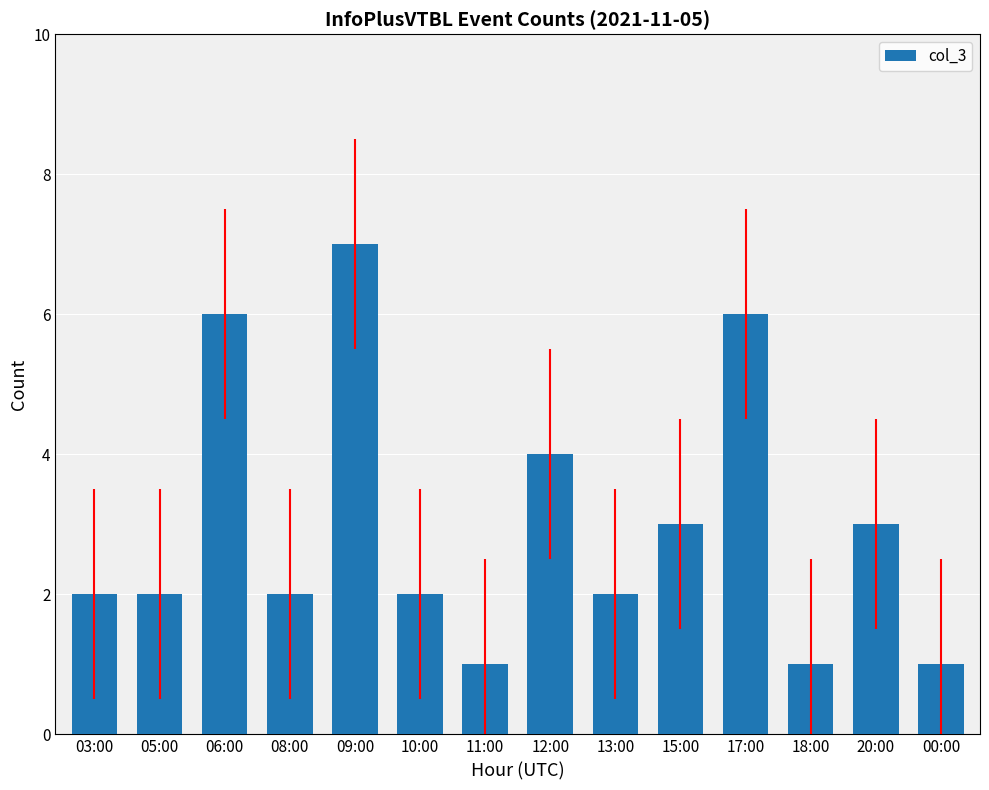

Where is the data nearest to the value 4?

12:00